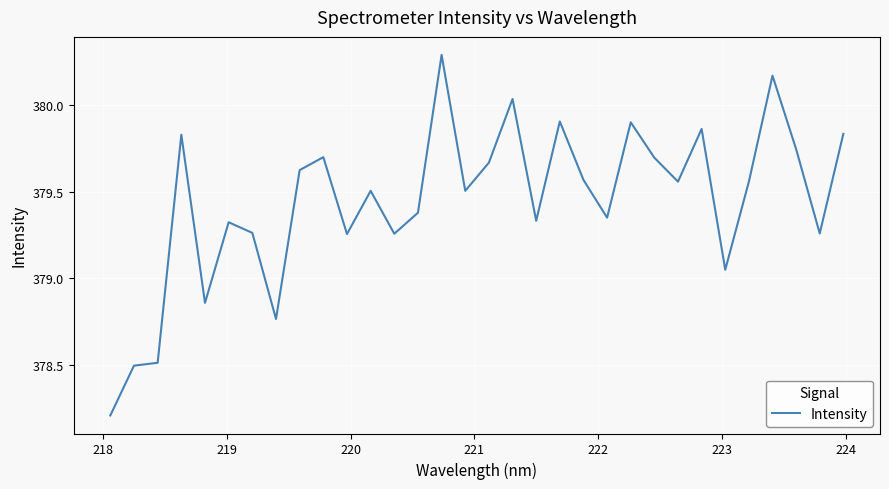

What is the difference between the maximum and minimum values?

2.1